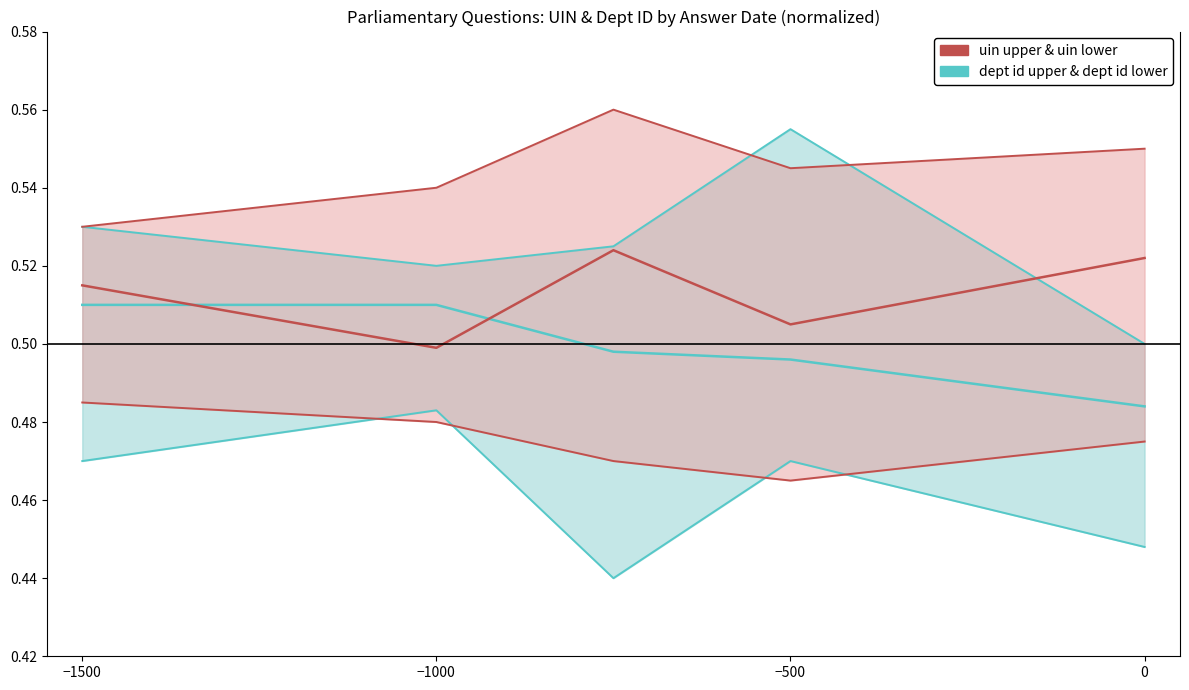

What is the average value of the uin_lower series?

0.5